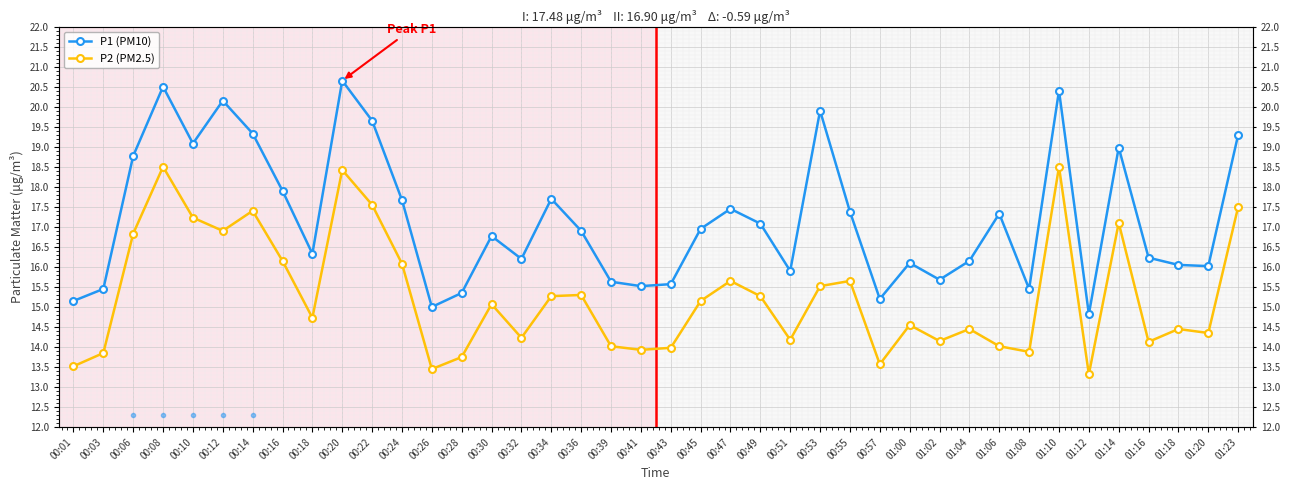

At 00:01, list the series in order from largest to smallest.

P1 (PM10), P2 (PM2.5)